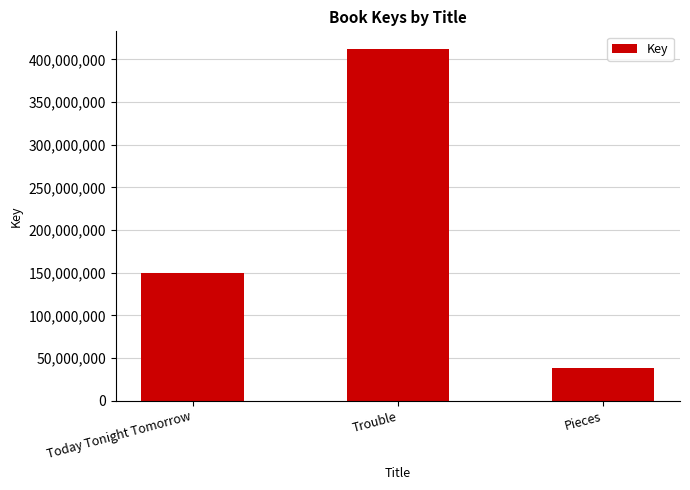

What is the maximum value shown in the chart?

412376120